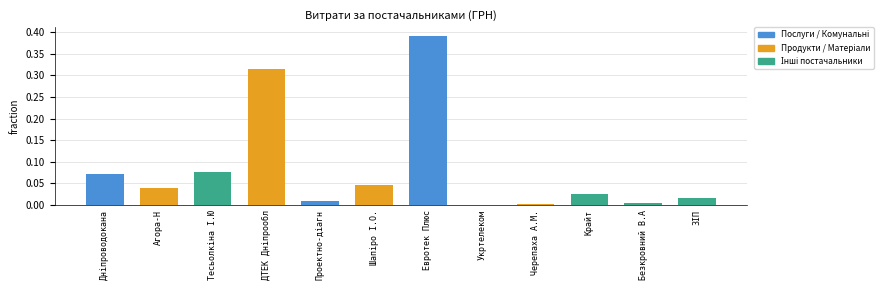

How many bars are there in total?

12